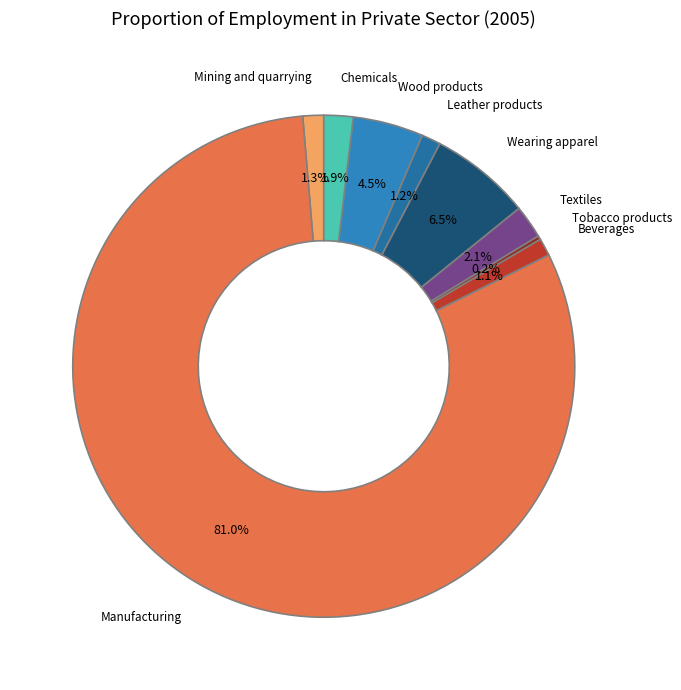

How many segments does this pie chart have?

9